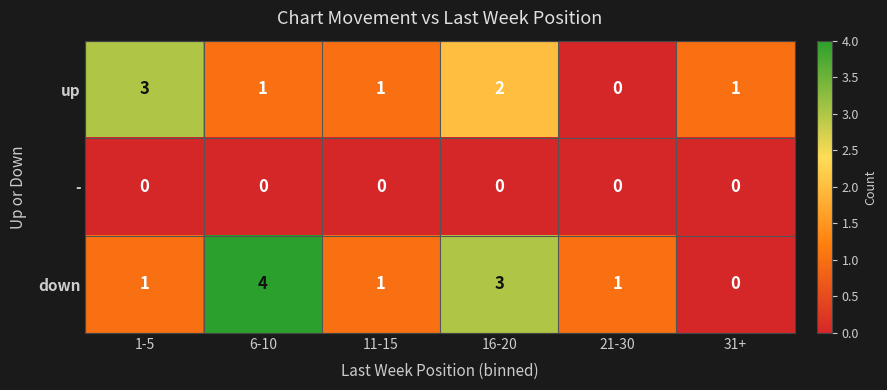

Which series has the widest spread of values?

down